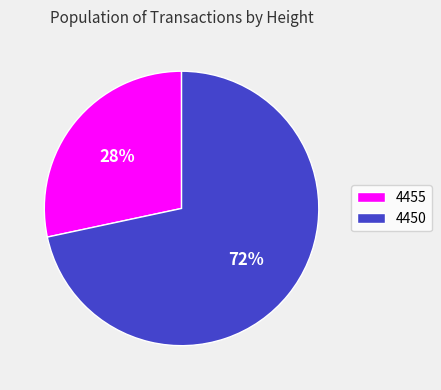

Which category has the biggest portion of the pie?

4450